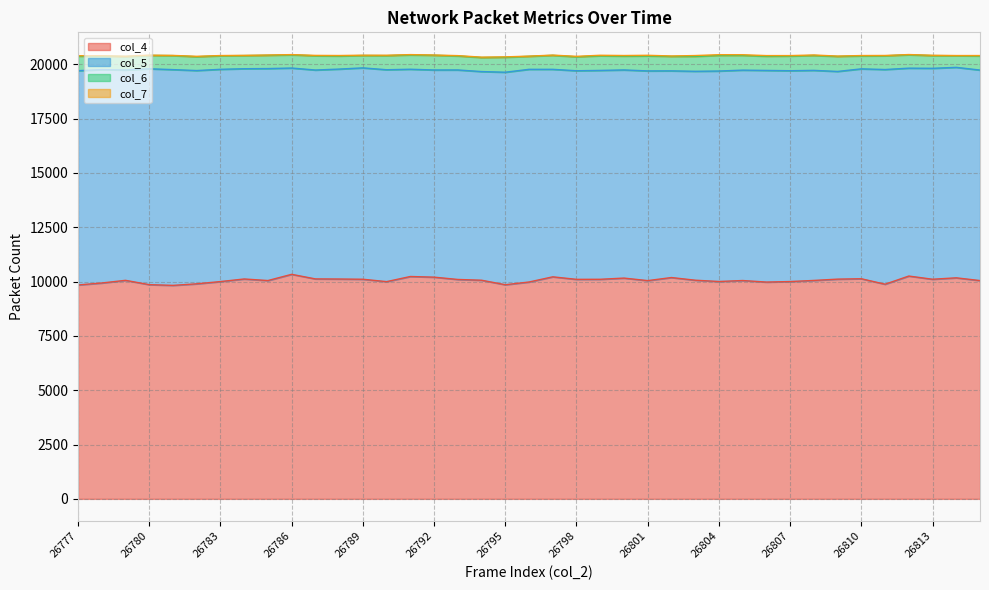

Is the value of col_7 at 26782 greater than the value of col_4 at 26811?

No